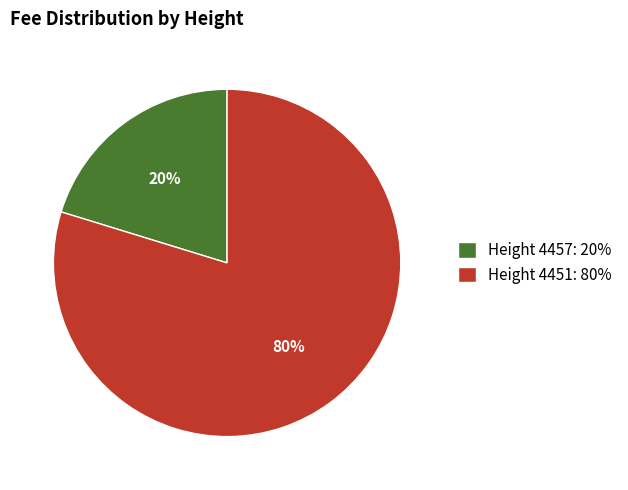

Between Height 4457: 20% and Height 4451: 80%, which is larger?

Height 4451: 80%